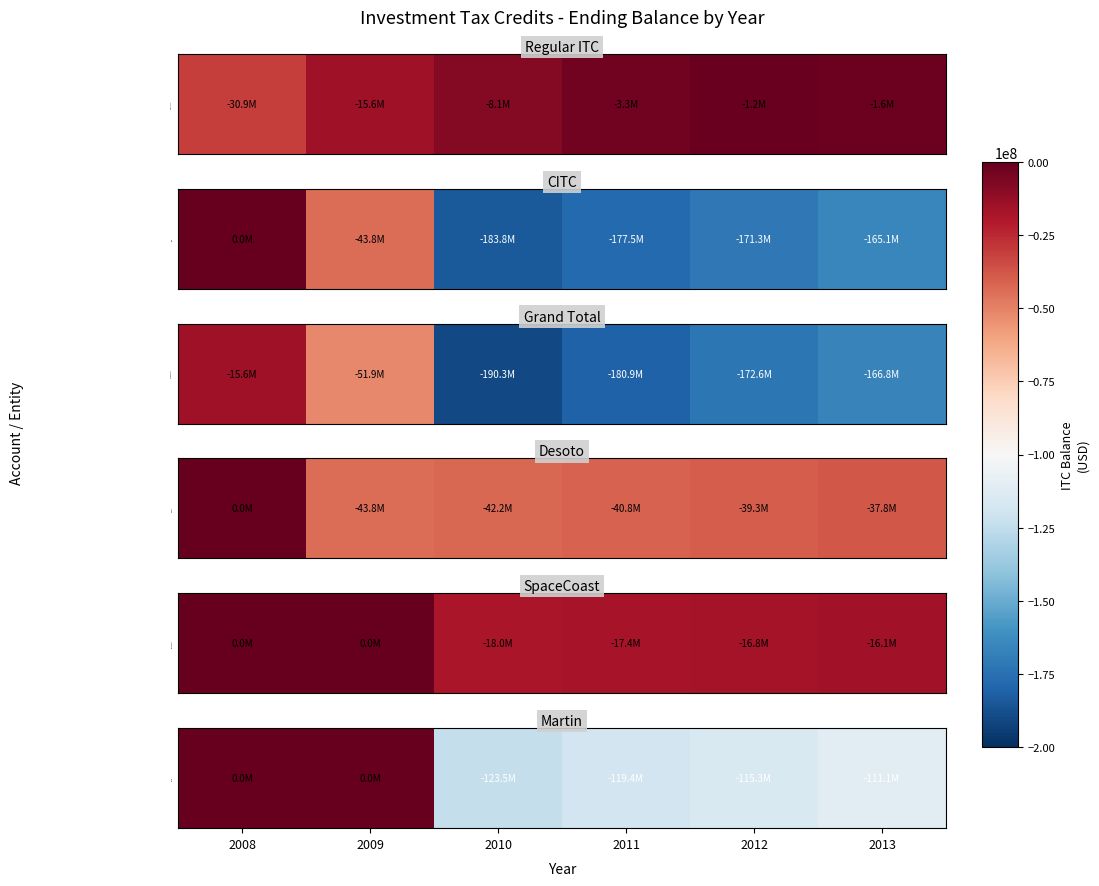

What is the average value?

-78223280